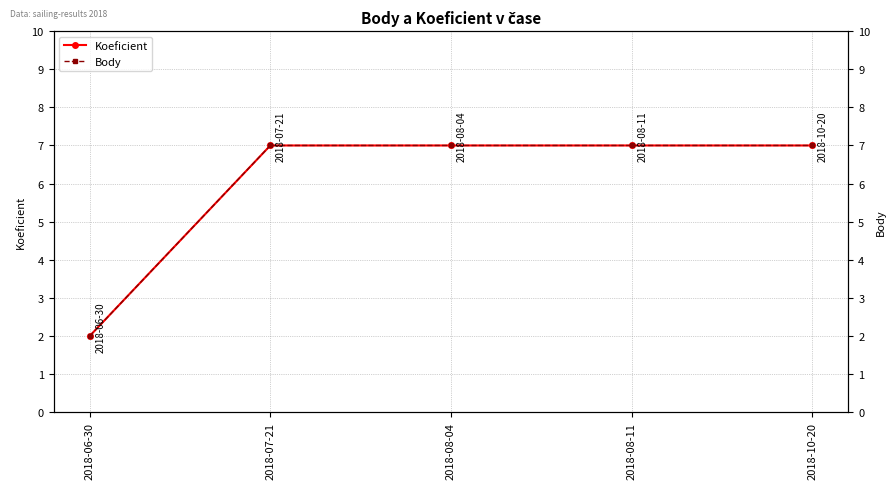

What is the sum of all Body values?

30